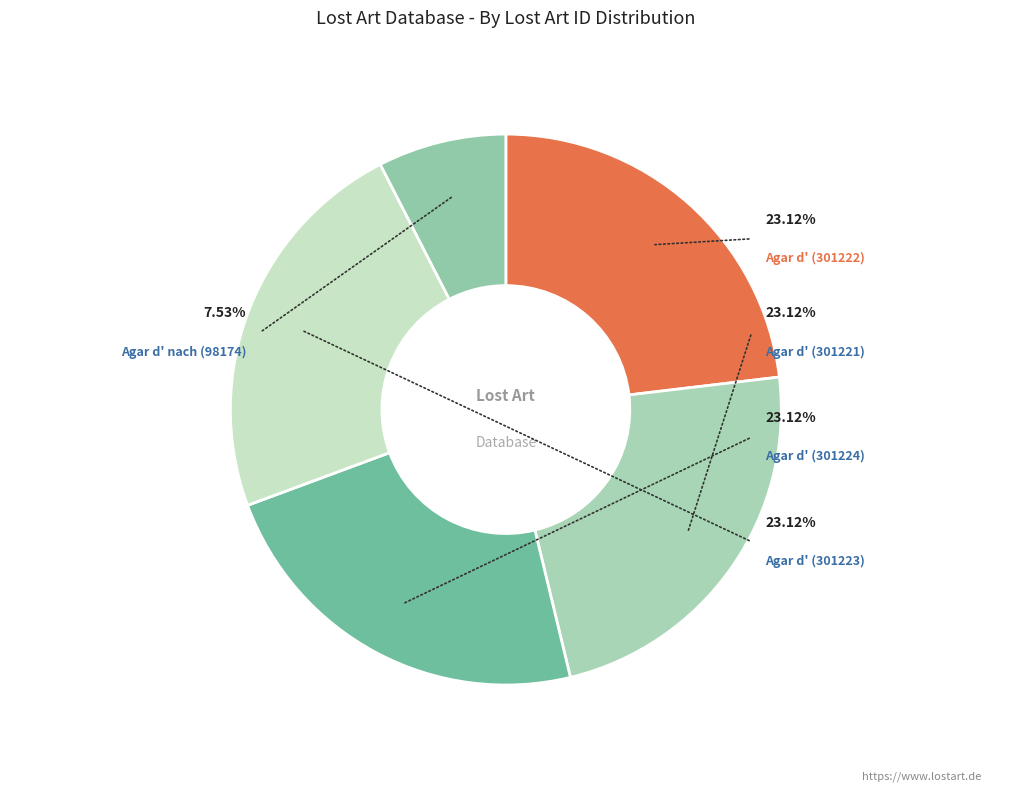

To the nearest percent, what percentage of the pie is Agar, Jacques d' (nach) [Künstler:in] (98174)?

8%